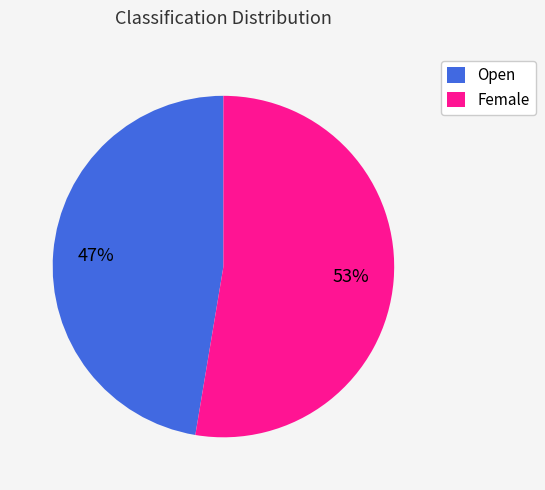

True or false: Open accounts for 54% of the total.

False